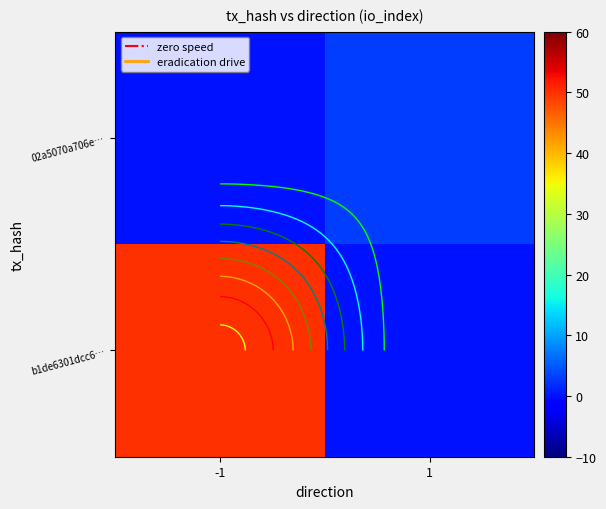

List the series in order of their overall mean, lowest first.

02a5070a706e…, b1de6301dcc6…